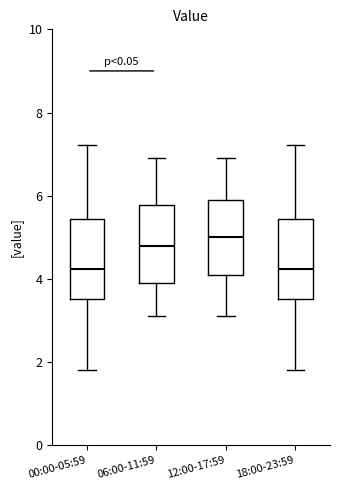

Reading left to right, transcribe this box plot: for each box, give where its median line is, the range the box spans, and where its two whiskers end, as read against the y-axis. The values are not printed on the chart, so give them approximately, as read against the axis.

00:00-05:59: median 4.2, box 3.6 to 5.4, whiskers 1.8 to 7.2
06:00-11:59: median 4.8, box 4.0 to 5.8, whiskers 3.2 to 7.0
12:00-17:59: median 5.0, box 4.2 to 6.0, whiskers 3.2 to 7.0
18:00-23:59: median 4.2, box 3.6 to 5.4, whiskers 1.8 to 7.2